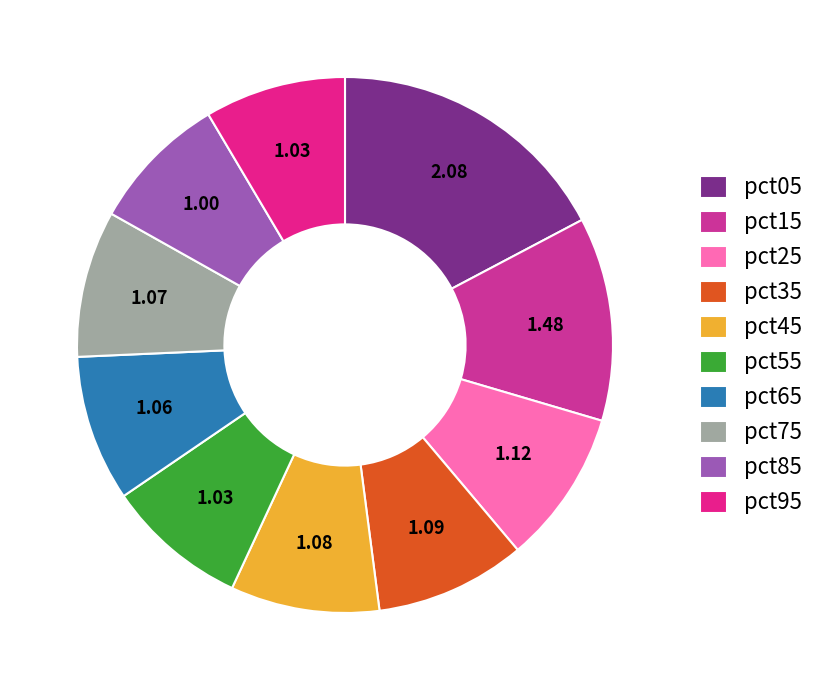

How many slices are in this pie chart?

10